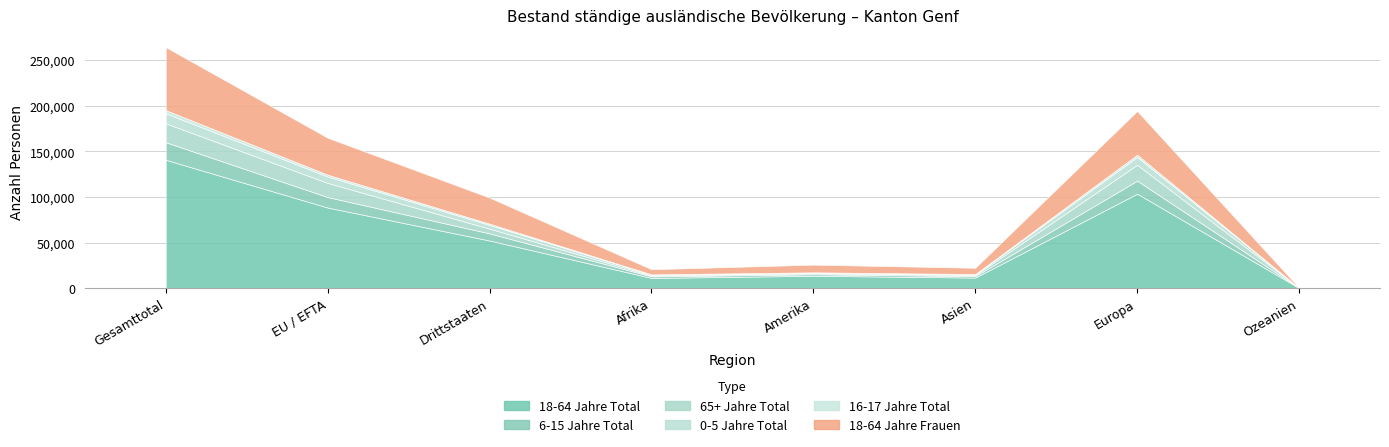

How many values in the 0-5 Jahre Total series are below 4071?

4